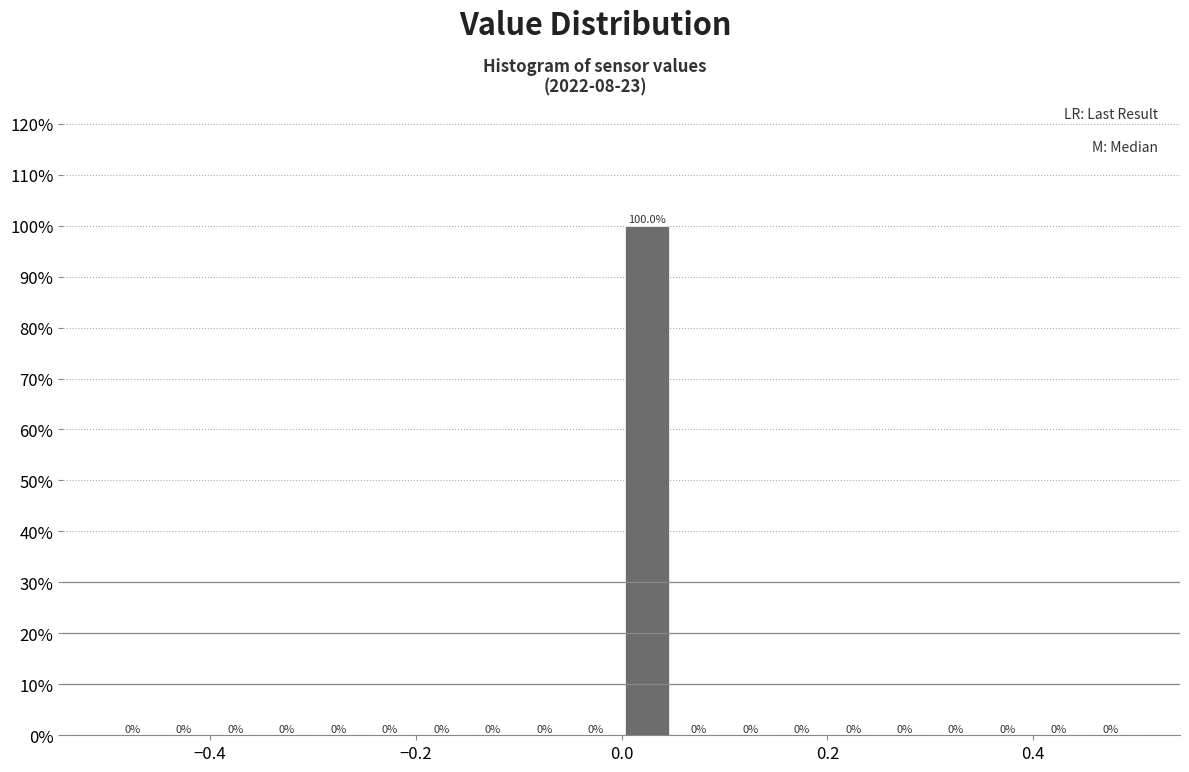

Around what value on the x-axis is the tallest bar? Give the approximate position of its centre, as read against the axis.

0.02